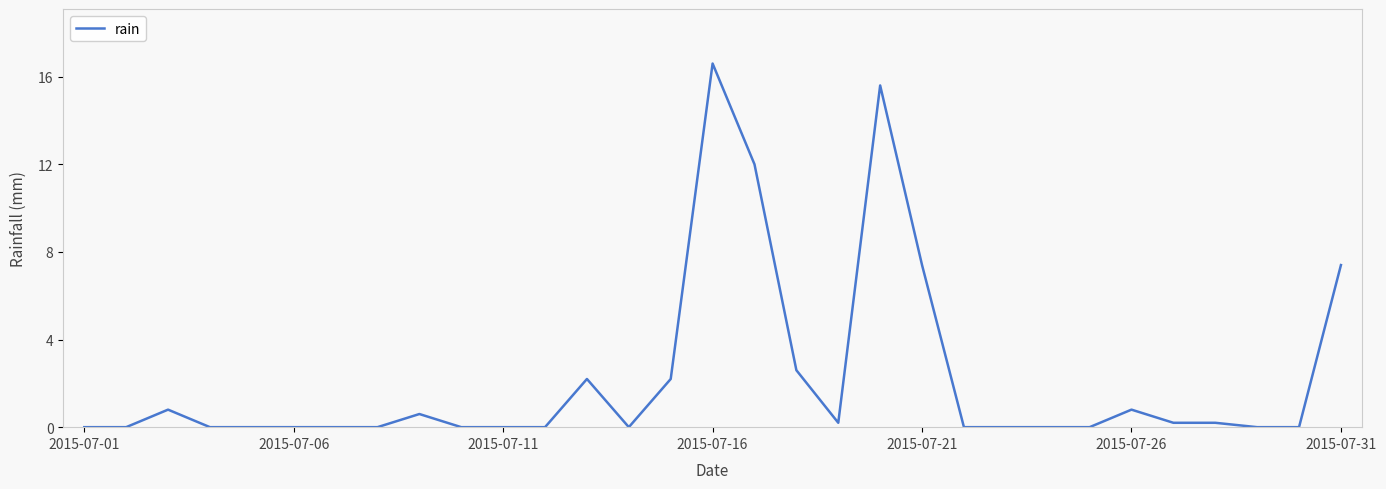

What is the maximum value shown in the chart?

16.6